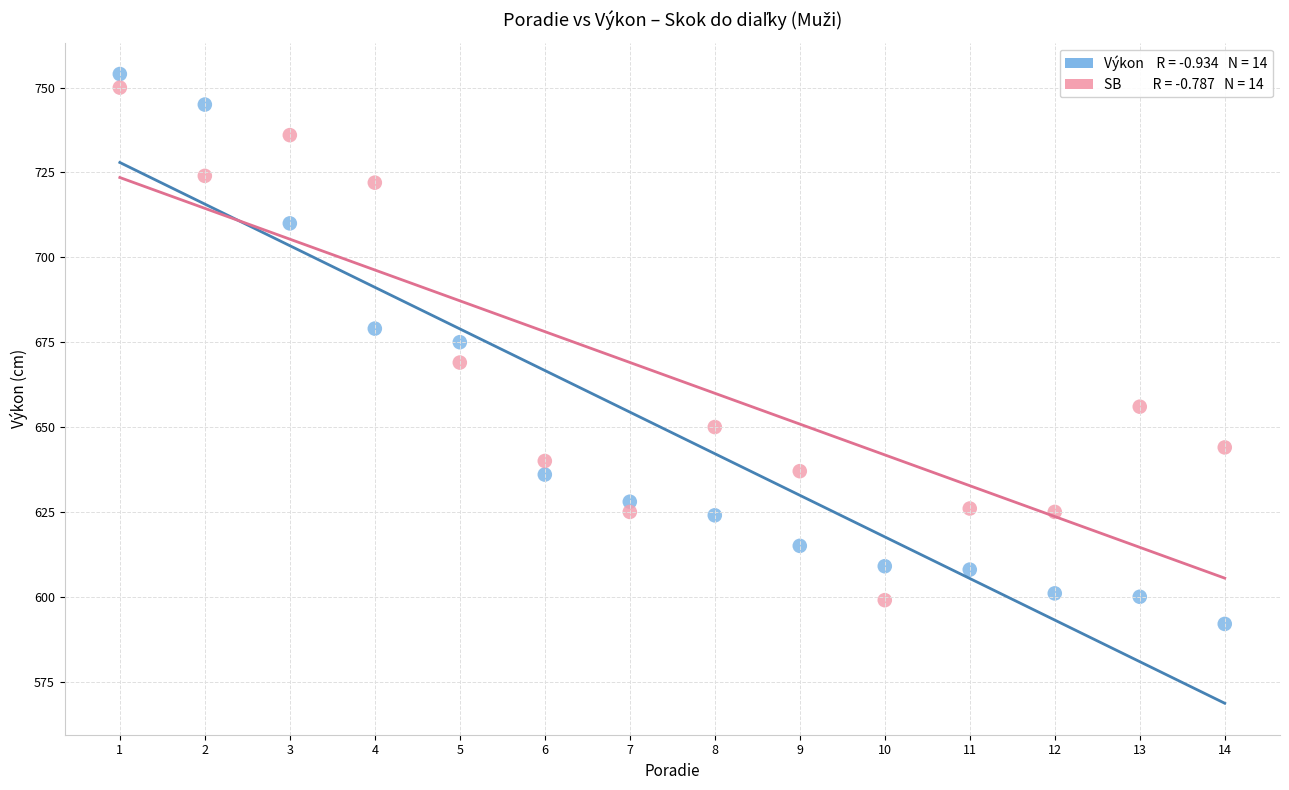

Across all data points, what is the range of X values (max minus min)?

13